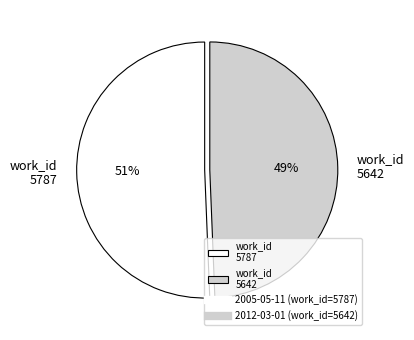

To the nearest percent, what is the average slice percentage?

50%